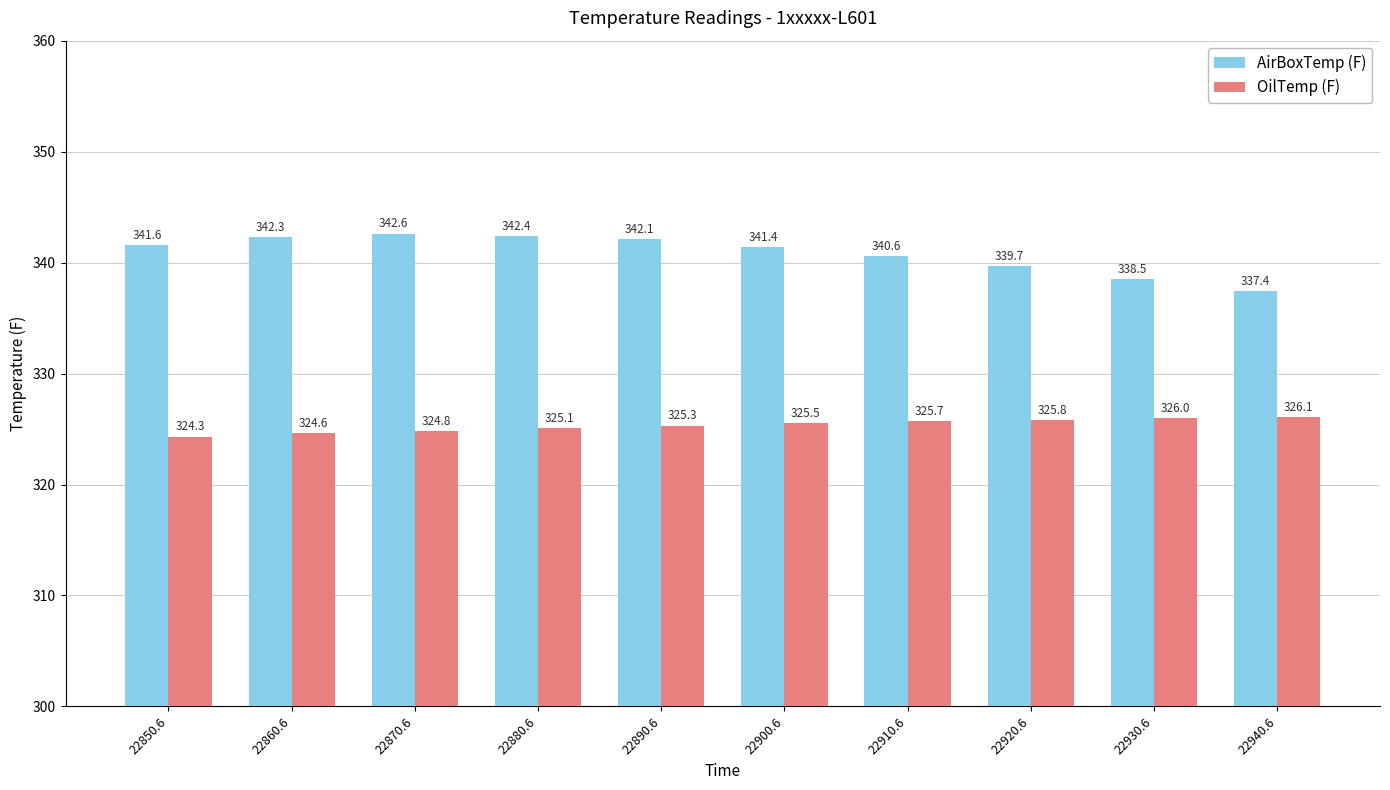

Reading left to right, list all the values displayed in this chart.

AirBoxTemp (F): 341.6	342.3	342.6	342.4	342.1	341.4	340.6	339.7	338.5	337.4
OilTemp (F): 324.3	324.6	324.8	325.1	325.3	325.5	325.7	325.8	326.0	326.1